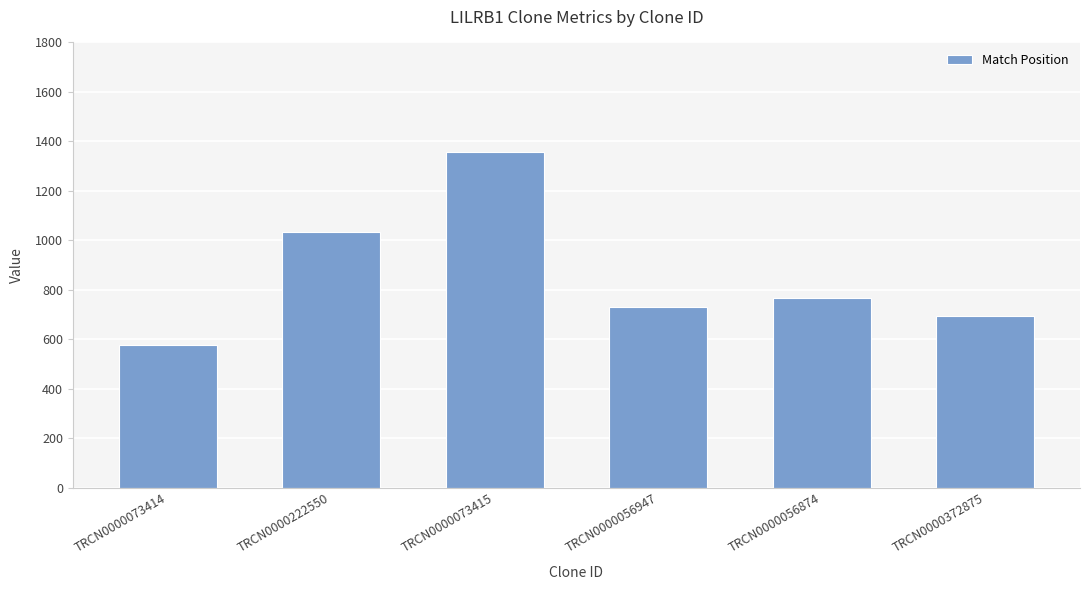

What is the sum of the values at TRCN0000056947 and TRCN0000073415?

2087